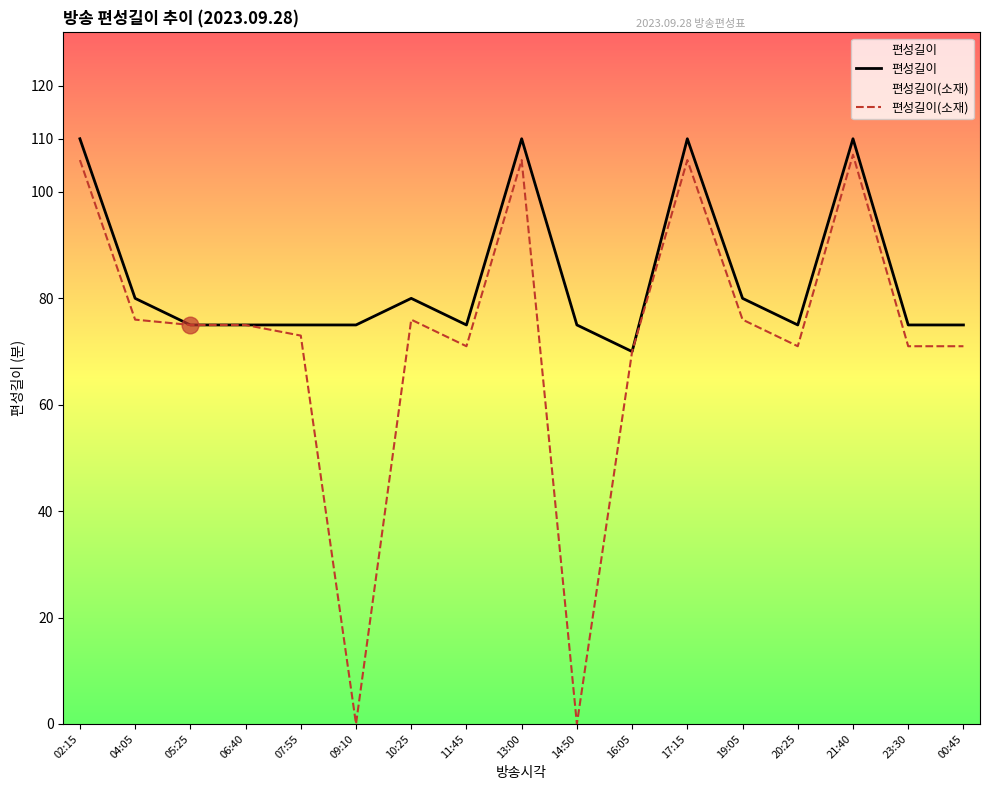

Count the number of categories in the chart.

17